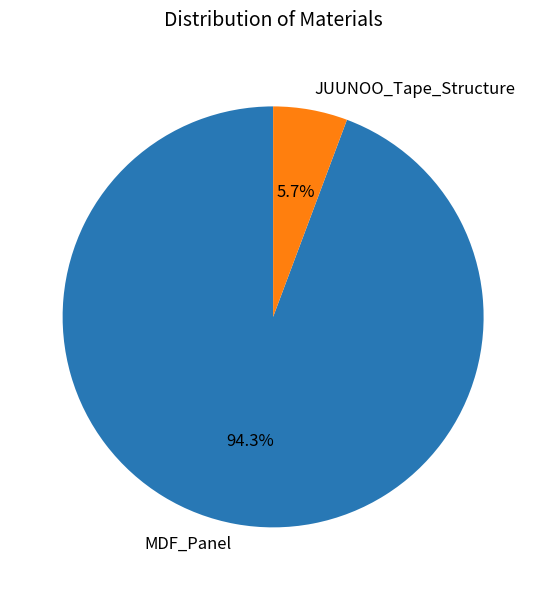

What percentage do JUUNOO_Tape_Structure and MDF_Panel together represent?

100.0%